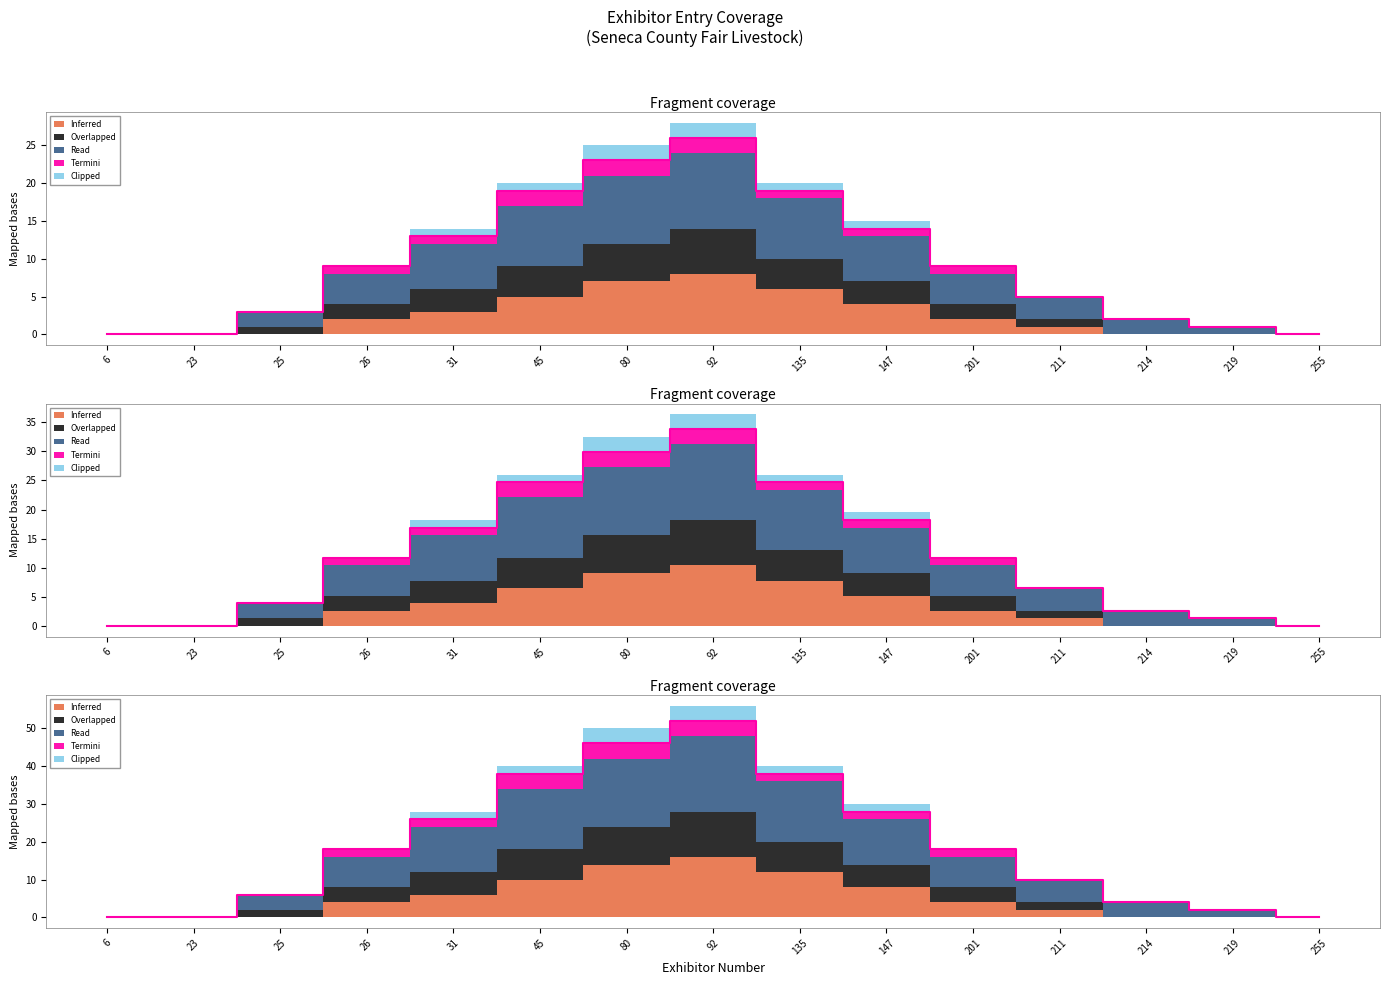

Which series changed the most between 26 and 201?

Inferred